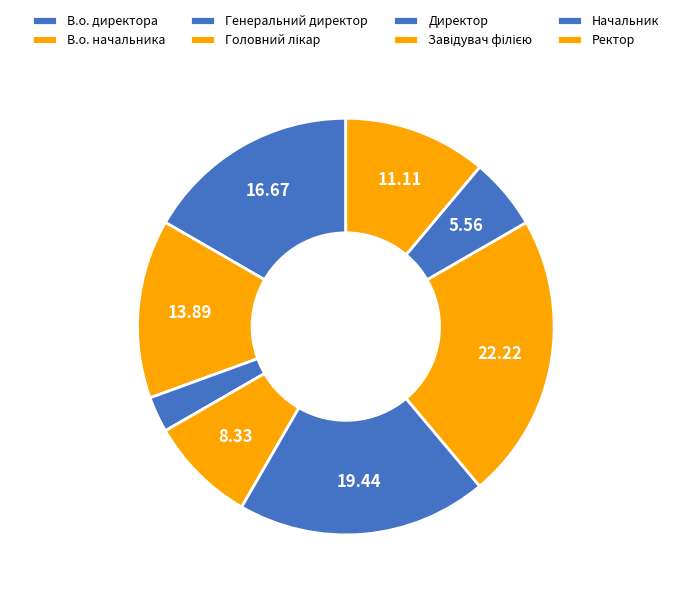

Is there a majority slice in this chart?

No